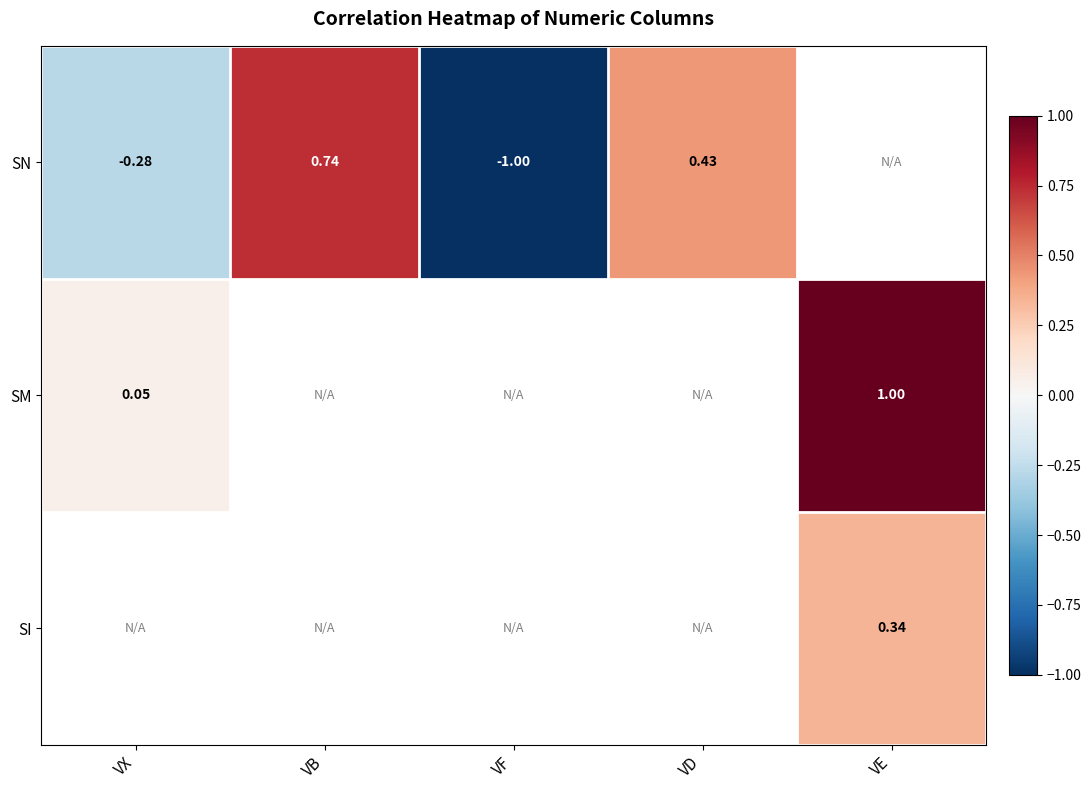

At which label does SN first exceed 0?

VB